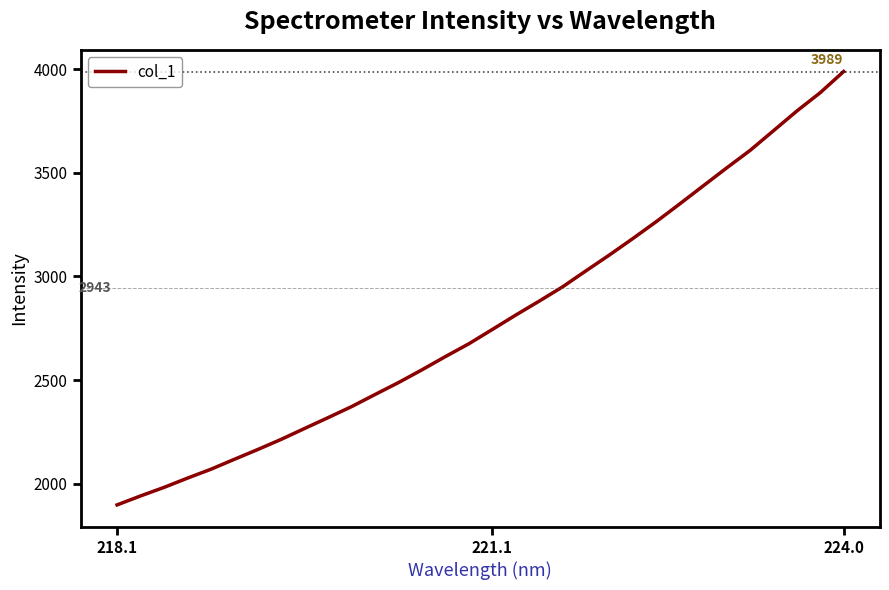

What is the smallest value displayed?

1897.2